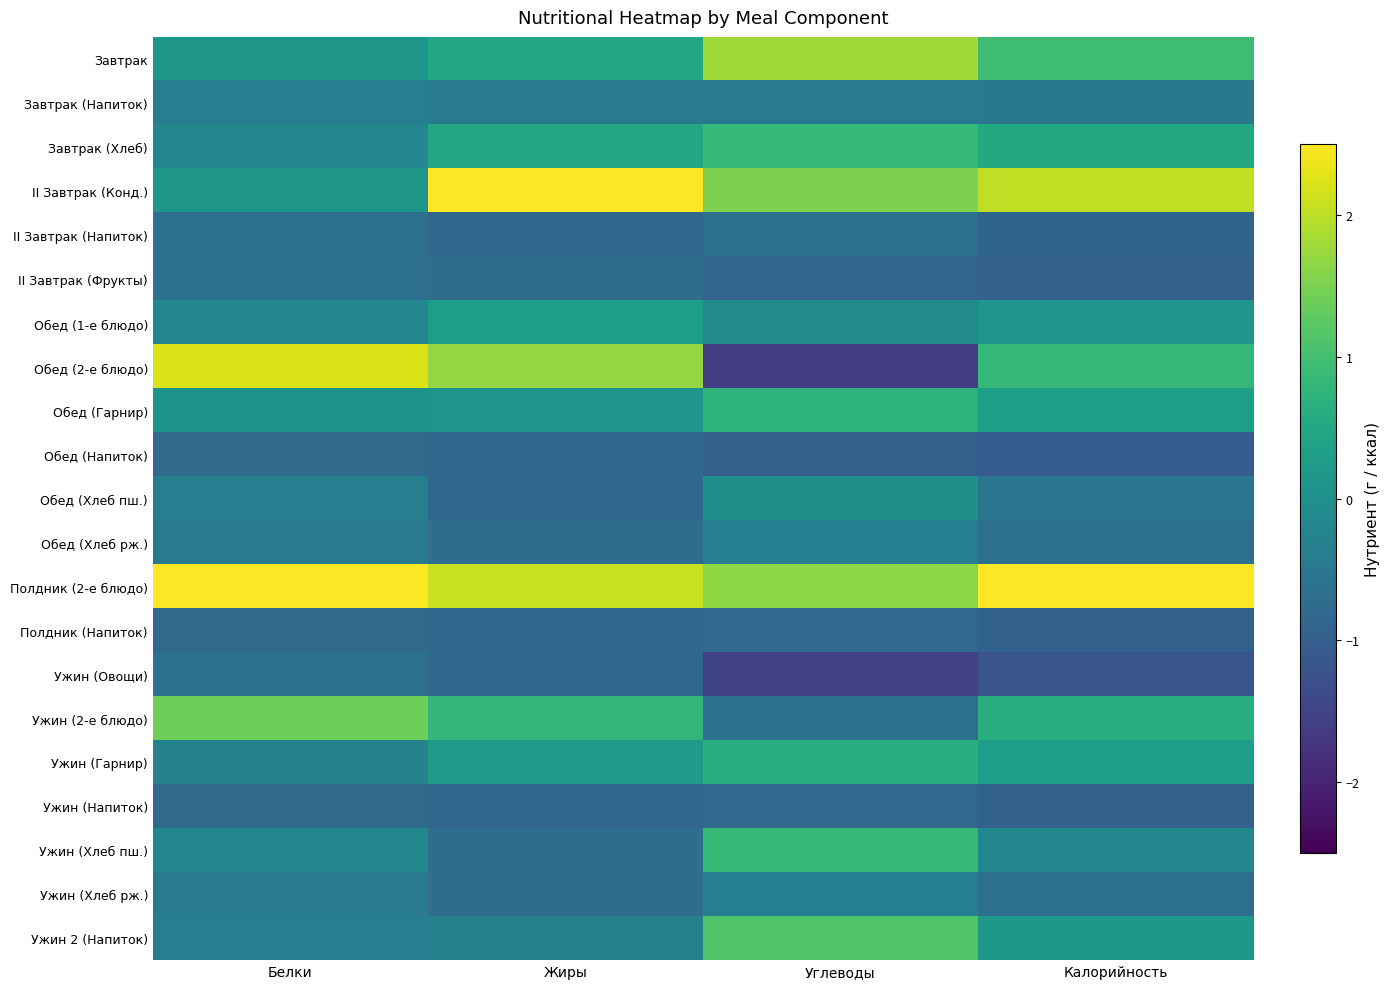

At how many categories does at least one series exceed 0?

4